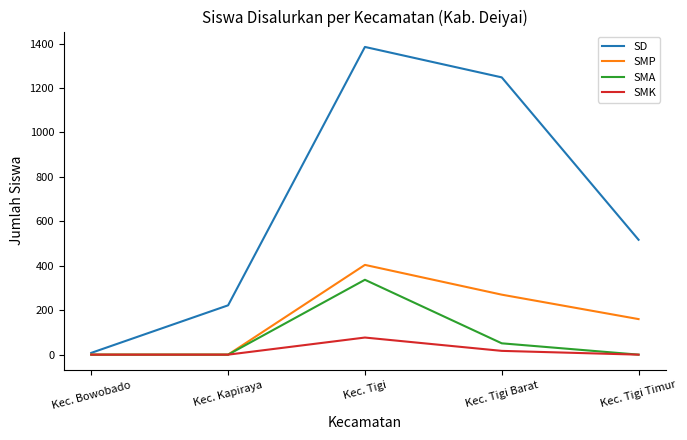

Reading left to right, extract all data points from this chart.

SD: Kec. Bowobado=8	Kec. Kapiraya=222	Kec. Tigi=1385	Kec. Tigi Barat=1248	Kec. Tigi Timur=517
SMP: Kec. Bowobado=0	Kec. Kapiraya=0	Kec. Tigi=404	Kec. Tigi Barat=270	Kec. Tigi Timur=160
SMA: Kec. Bowobado=0	Kec. Kapiraya=0	Kec. Tigi=337	Kec. Tigi Barat=51	Kec. Tigi Timur=0
SMK: Kec. Bowobado=0	Kec. Kapiraya=0	Kec. Tigi=77	Kec. Tigi Barat=17	Kec. Tigi Timur=0